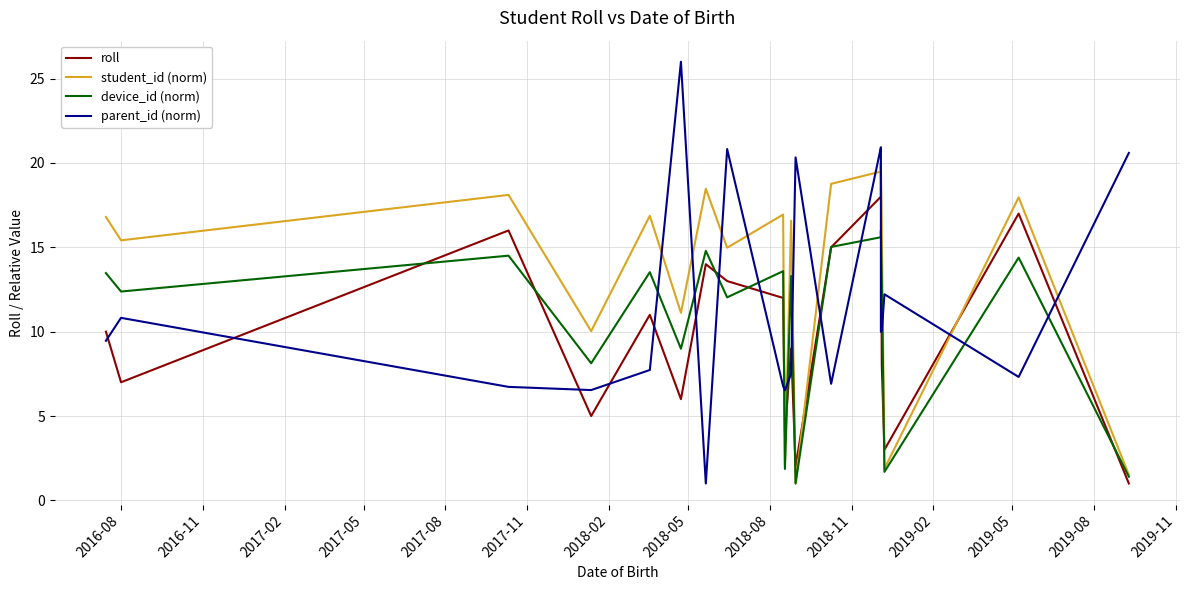

The device_id (norm) series shows 2.9 at 17. True or false?

False